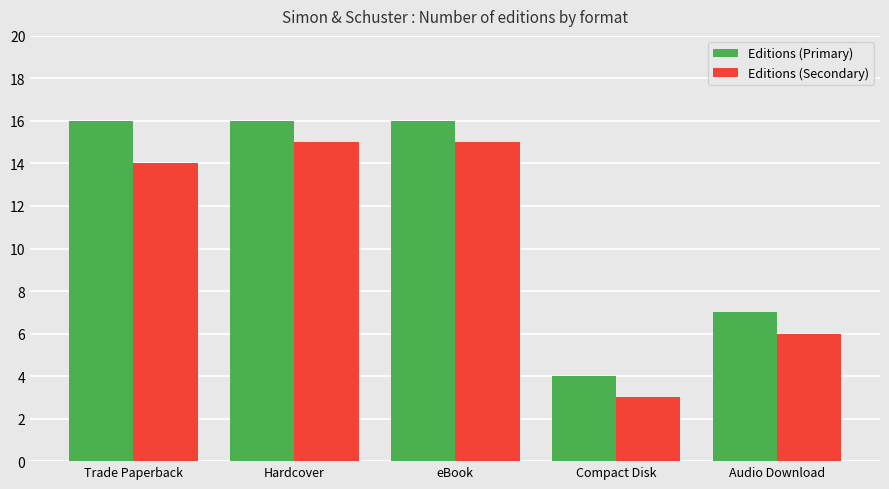

What is the highest value of the Editions (Secondary) series?

15